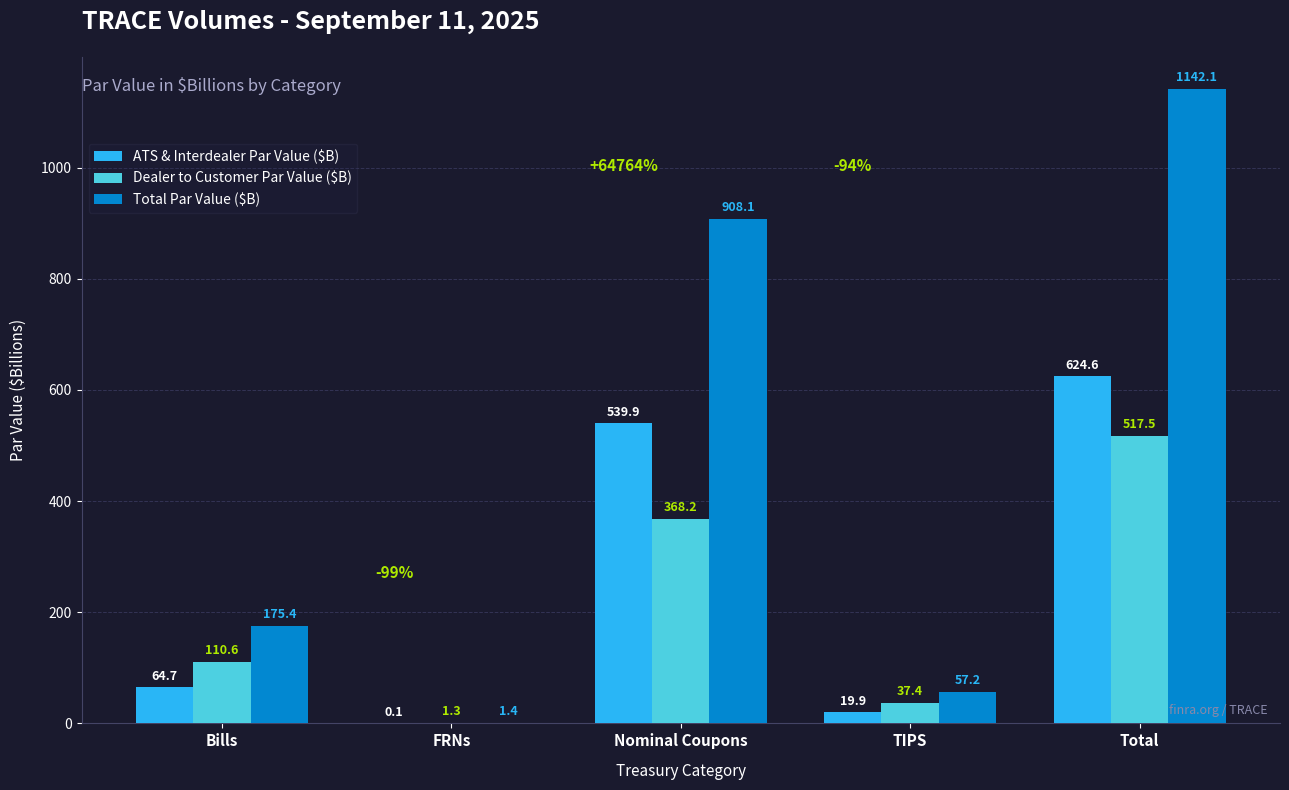

Is it true that Dealer to Customer Par Value ($B) equals 517.5 at Total?

True